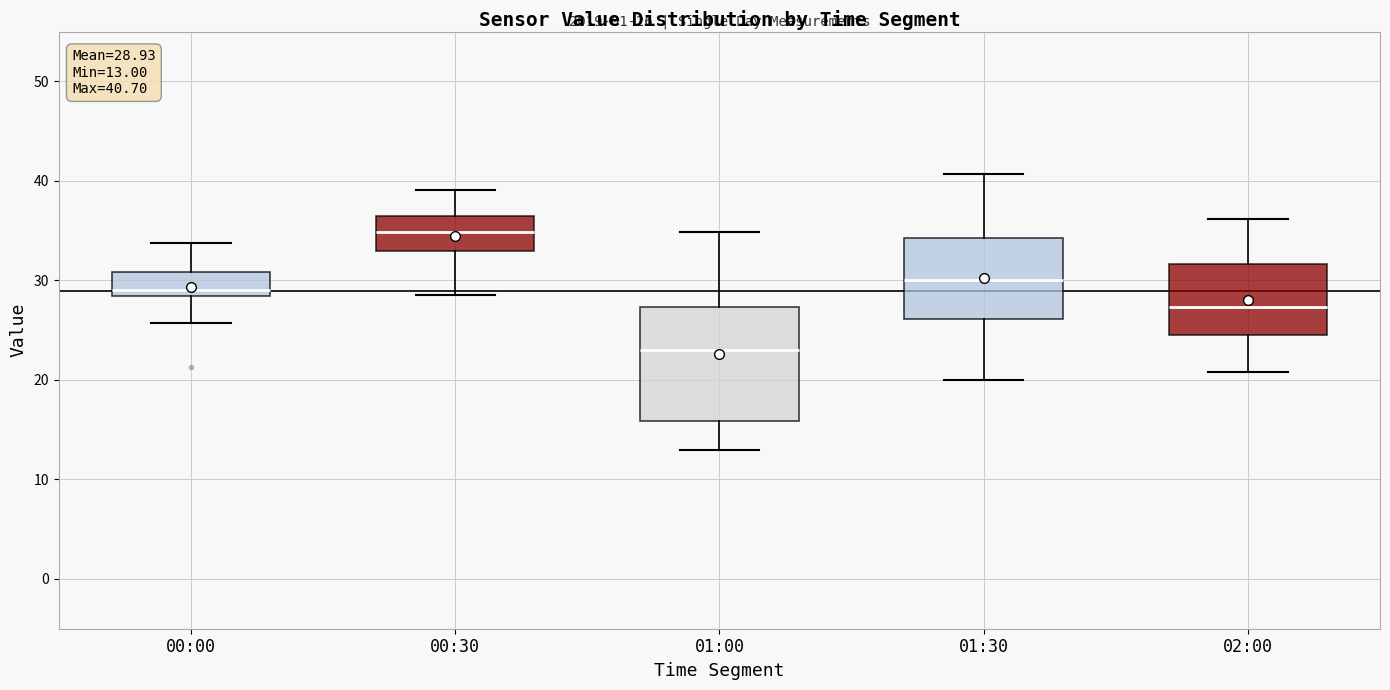

Comparing the boxes themselves (not the whiskers), which one is the tallest?

01:00